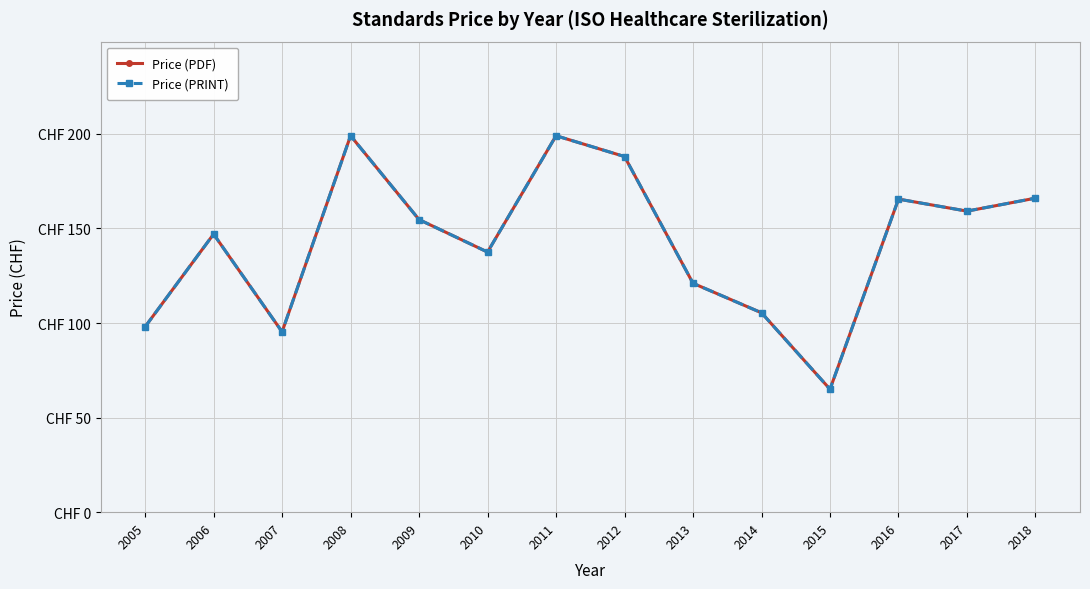

Does the chart have visible grid lines?

Yes